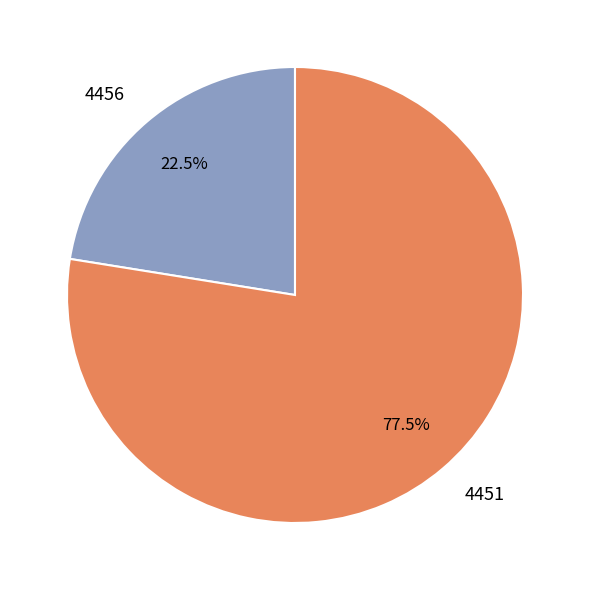

What is the smallest slice in the pie chart?

4456